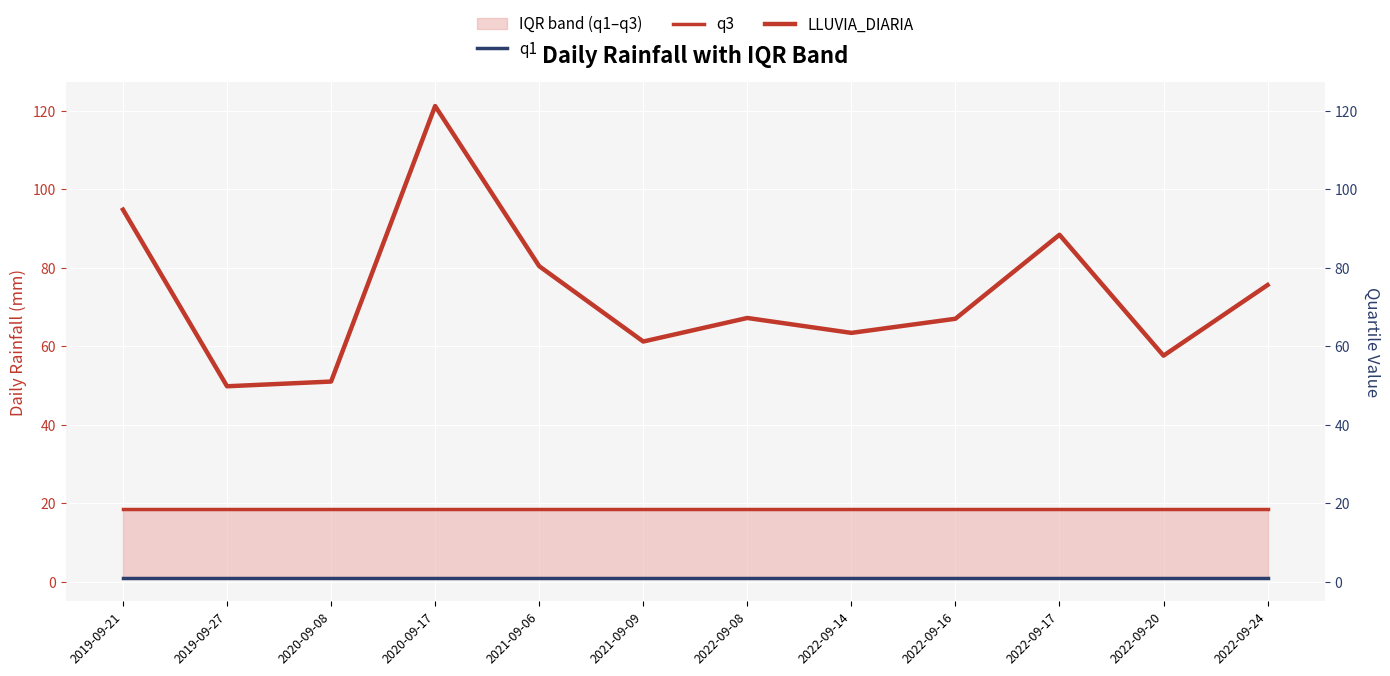

Reading left to right, extract all data points from this chart.

q1: 2019-09-21=1.0	2019-09-27=1.0	2020-09-08=1.0	2020-09-17=1.0	2021-09-06=1.0	2021-09-09=1.0	2022-09-08=1.0	2022-09-14=1.0	2022-09-16=1.0	2022-09-17=1.0	2022-09-20=1.0	2022-09-24=1.0
q3: 2019-09-21=18.4	2019-09-27=18.4	2020-09-08=18.4	2020-09-17=18.4	2021-09-06=18.4	2021-09-09=18.4	2022-09-08=18.4	2022-09-14=18.4	2022-09-16=18.4	2022-09-17=18.4	2022-09-20=18.4	2022-09-24=18.4
LLUVIA_DIARIA: 2019-09-21=94.8	2019-09-27=49.8	2020-09-08=51.0	2020-09-17=121.2	2021-09-06=80.4	2021-09-09=61.2	2022-09-08=67.2	2022-09-14=63.4	2022-09-16=67.0	2022-09-17=88.4	2022-09-20=57.6	2022-09-24=75.6